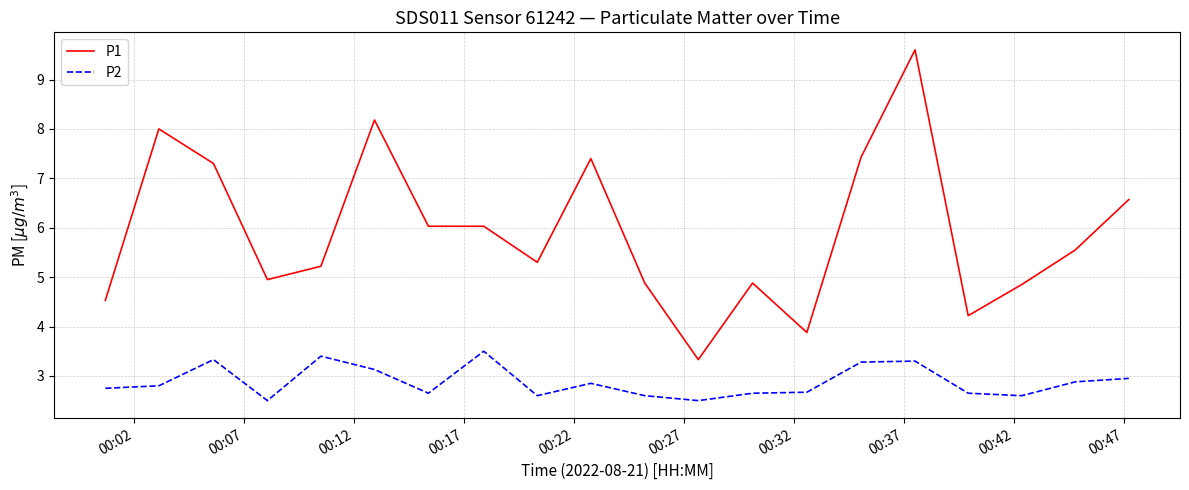

True or false: P1 and P2 intersect in this chart.

False